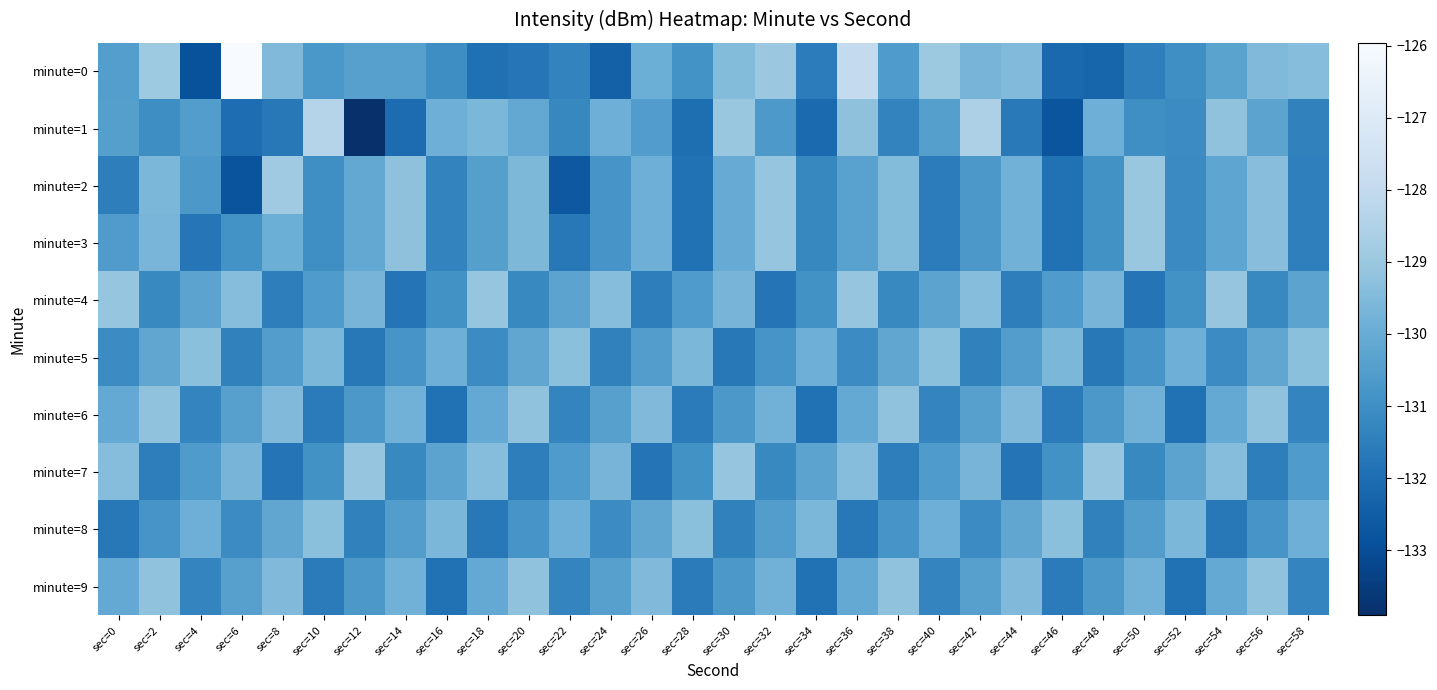

At which category is the sum across all series the highest?

sec=36